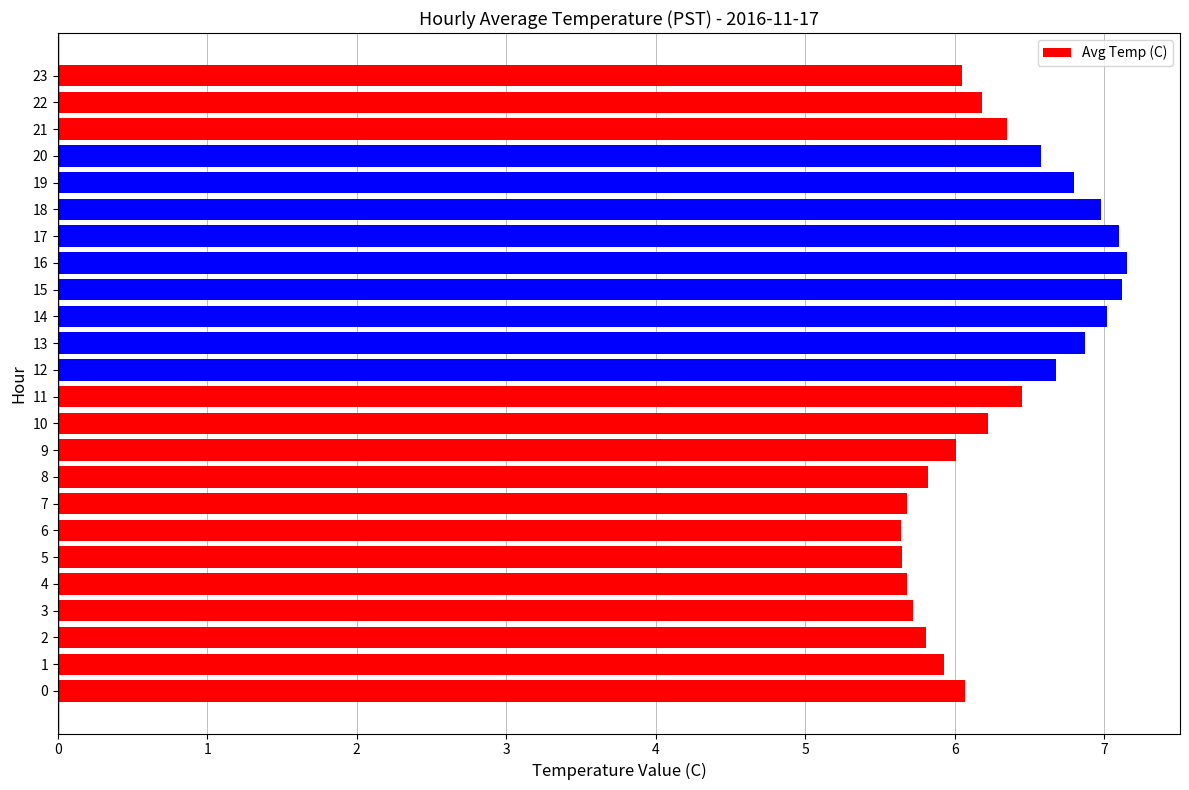

Is it true that the value at 15 is 7.1?

True